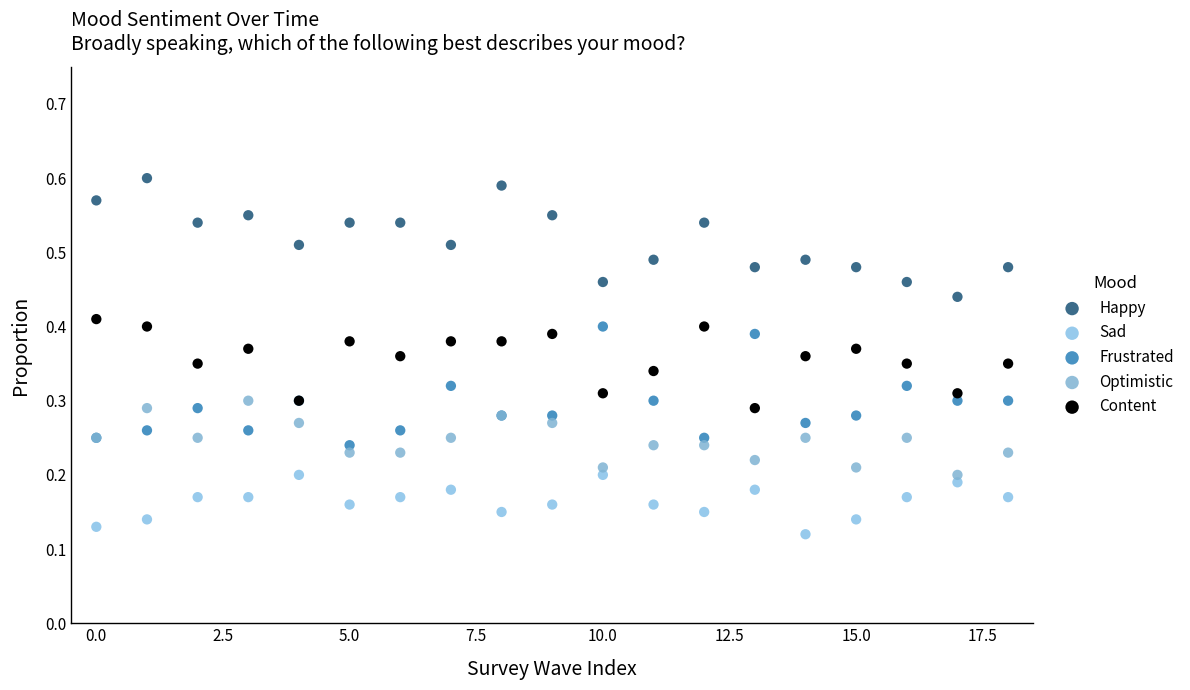

Which series reaches the maximum Y coordinate?

Happy